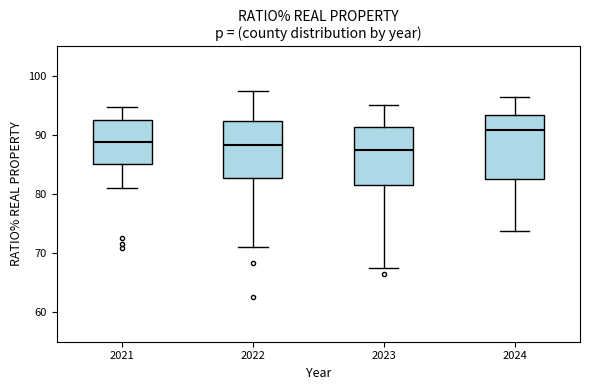

Reading left to right, transcribe this box plot: for each box, give where its median line is, the range the box spans, and where its two whiskers end, as read against the y-axis. The values are not printed on the chart, so give them approximately, as read against the axis.

2021: median 89, box 85 to 93, whiskers 81 to 95
2022: median 88, box 83 to 92, whiskers 71 to 97
2023: median 88, box 82 to 91, whiskers 68 to 95
2024: median 91, box 83 to 93, whiskers 74 to 96